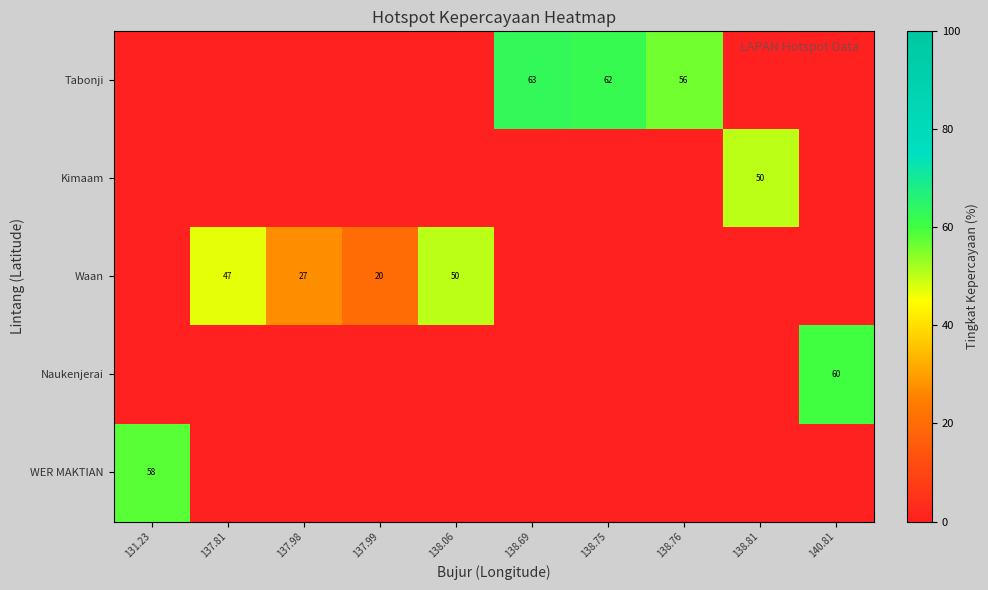

The value of WER MAKTIAN at 131.23 is 90. True or false?

False